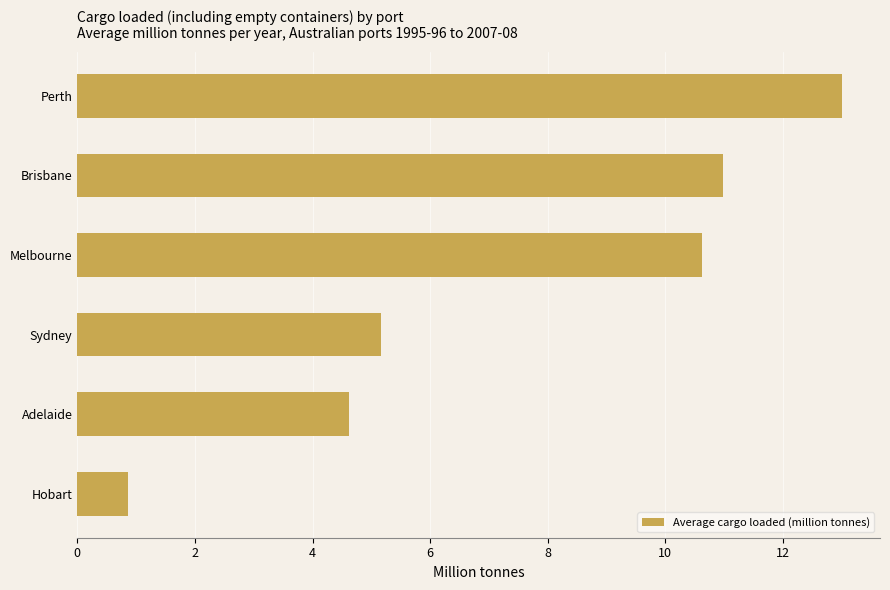

What is the difference between the maximum and minimum values?

12.1